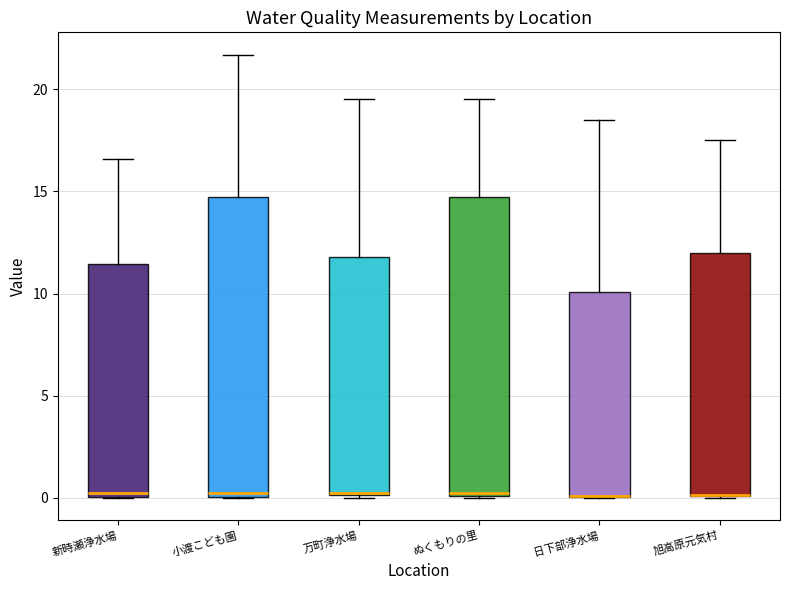

Reading left to right, transcribe this box plot: for each box, give where its median line is, the range the box spans, and where its two whiskers end, as read against the y-axis. The values are not printed on the chart, so give them approximately, as read against the axis.

新時瀬浄水場: median 0.0 (just above the box's lower edge), box 0.0 to 11.5, whiskers 0.0 to 16.5
小渡こども園: median 0.0 (just above the box's lower edge), box 0.0 to 14.5, whiskers 0.0 to 21.5
万町浄水場: median 0.0, box 0.0 to 12.0, whiskers 0.0 to 19.5
ぬくもりの里: median 0.5, box 0.0 to 14.5, whiskers 0.0 to 19.5
日下部浄水場: median 0.0 (drawn on the box's lower edge), box 0.0 to 10.0, whiskers 0.0 to 18.5
旭高原元気村: median 0.0 (drawn on the box's lower edge), box 0.0 to 12.0, whiskers 0.0 to 17.5